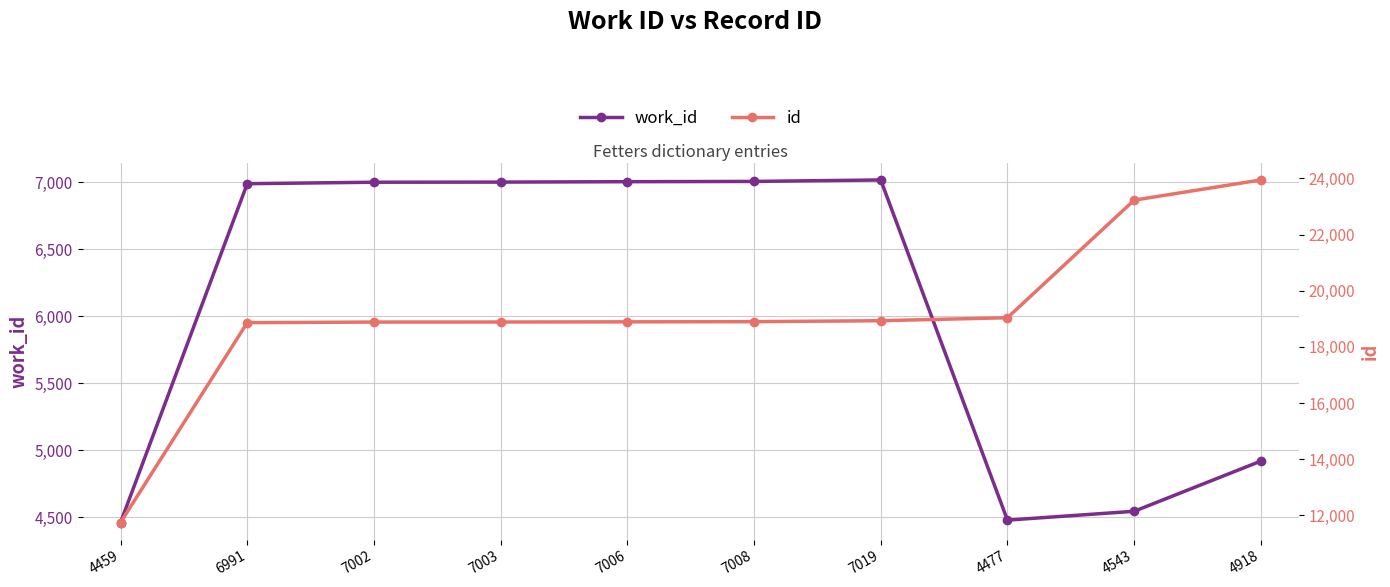

True or false: id and work_id intersect in this chart.

False